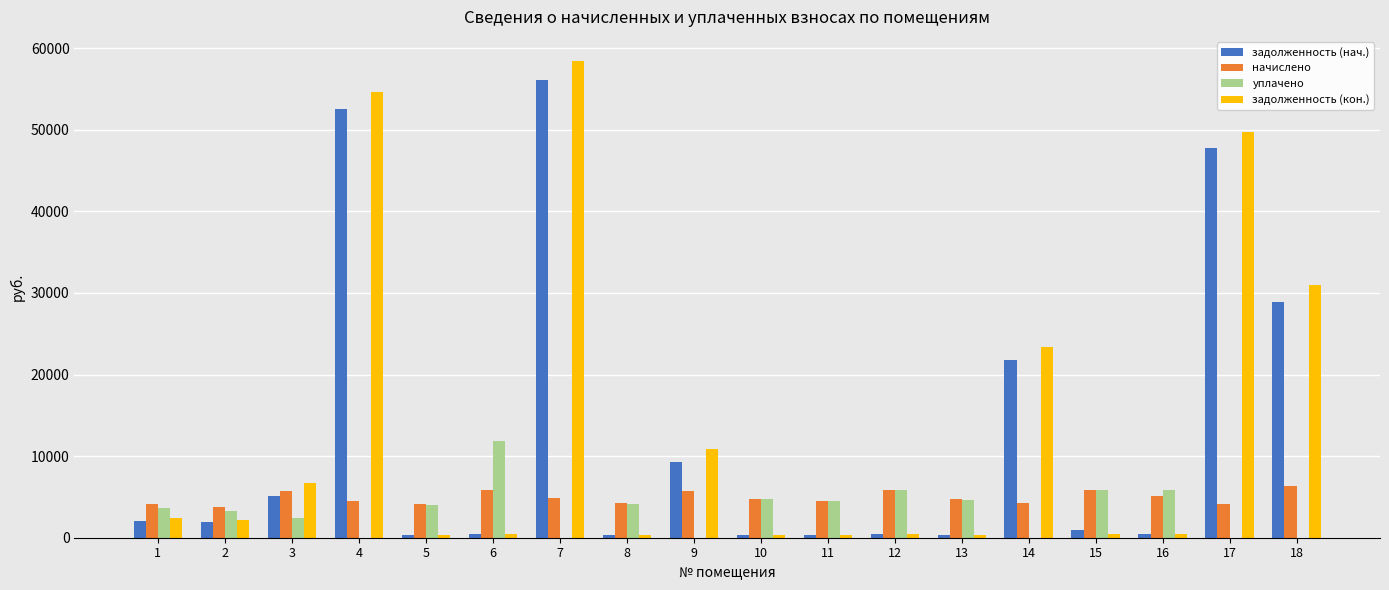

Which series changed the most between 7 and 8?

задолженность (кон.)